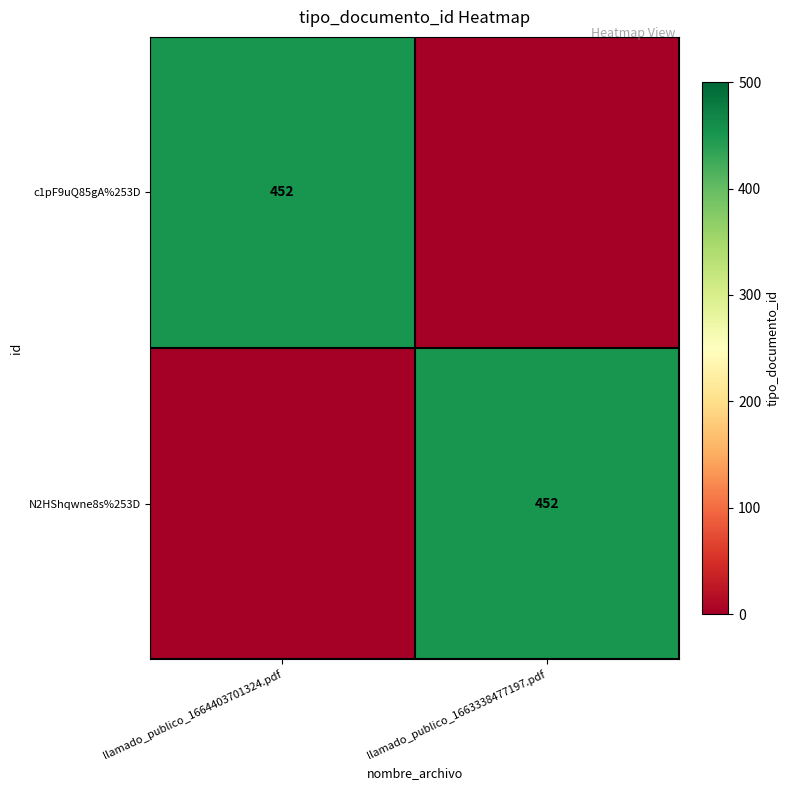

What is the difference between the maximum and minimum values in the N2HShqwne8s%253D series?

452